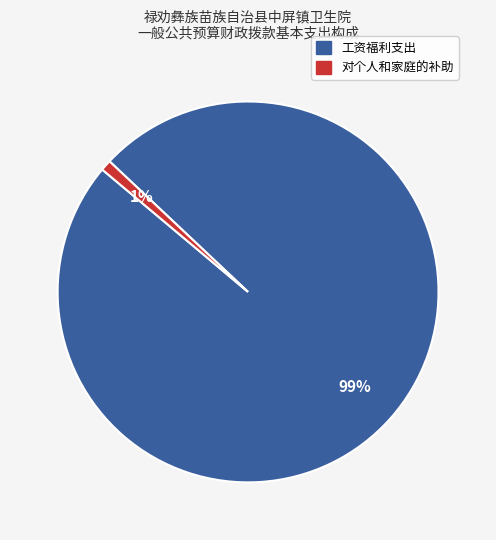

To the nearest percent, what is the average slice percentage?

50%